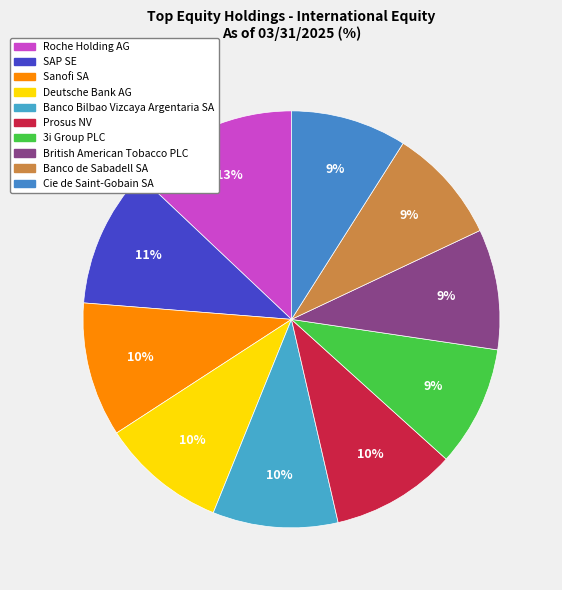

Which category has the biggest portion of the pie?

Roche Holding AG